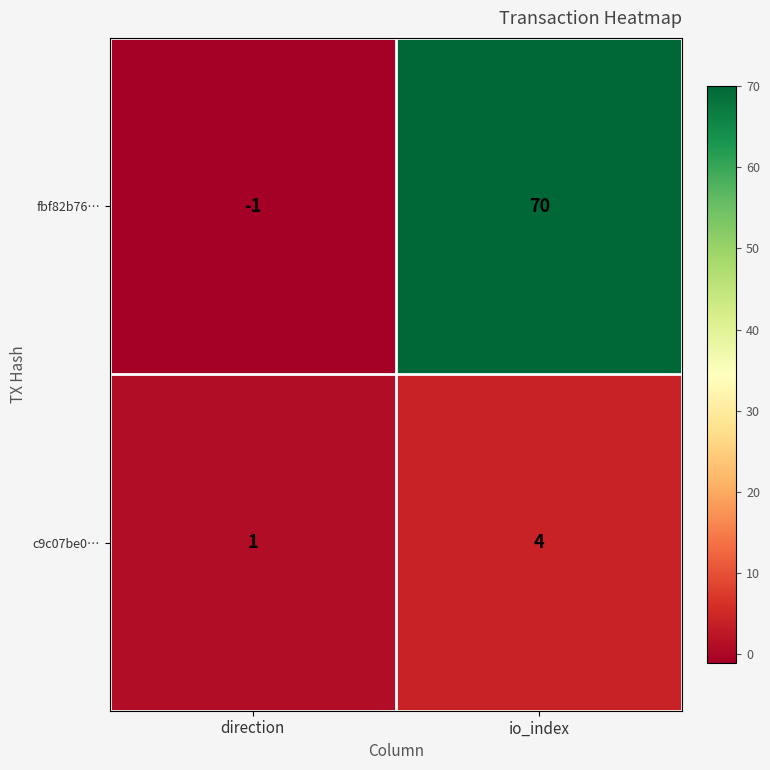

At which category is the sum across all series the highest?

io_index